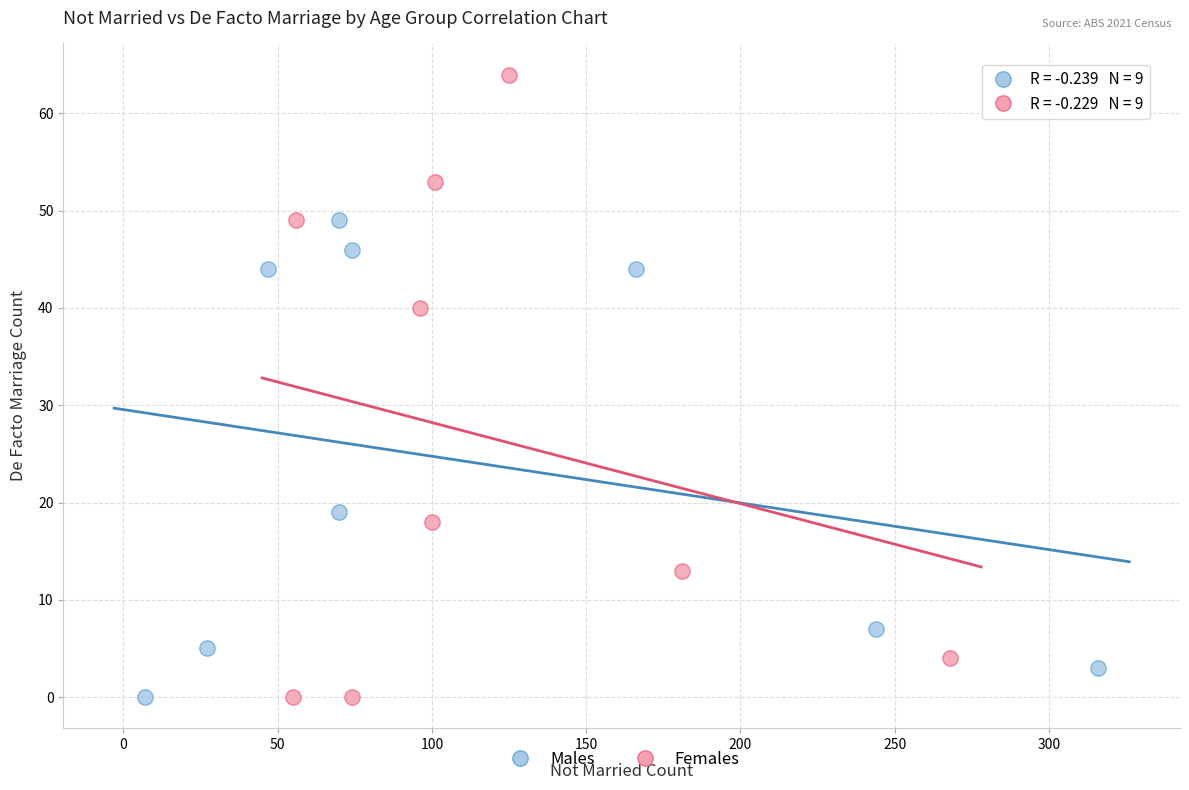

Which series reaches the maximum Y coordinate?

Females